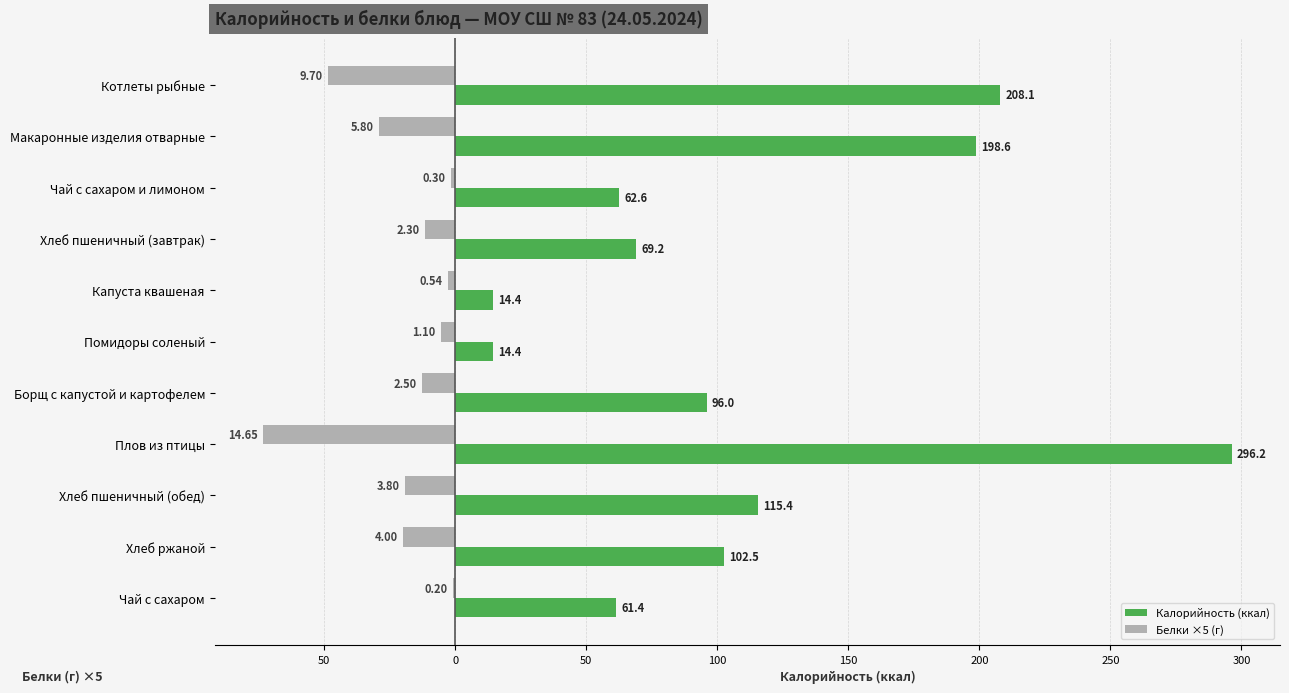

What is the minimum value shown in the chart?

-73.2